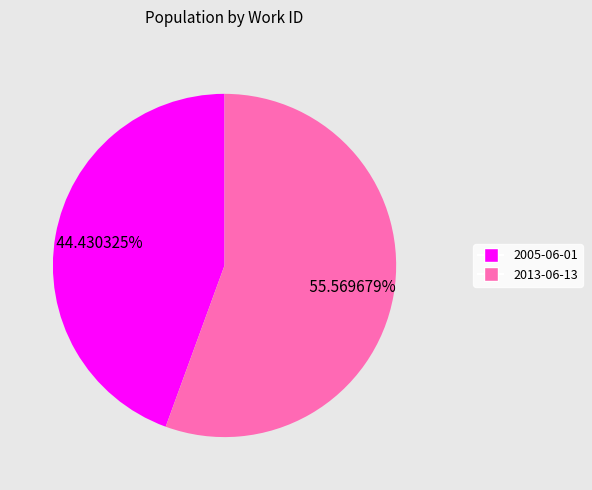

True or false: 2005-06-01 accounts for 44% of the total.

True